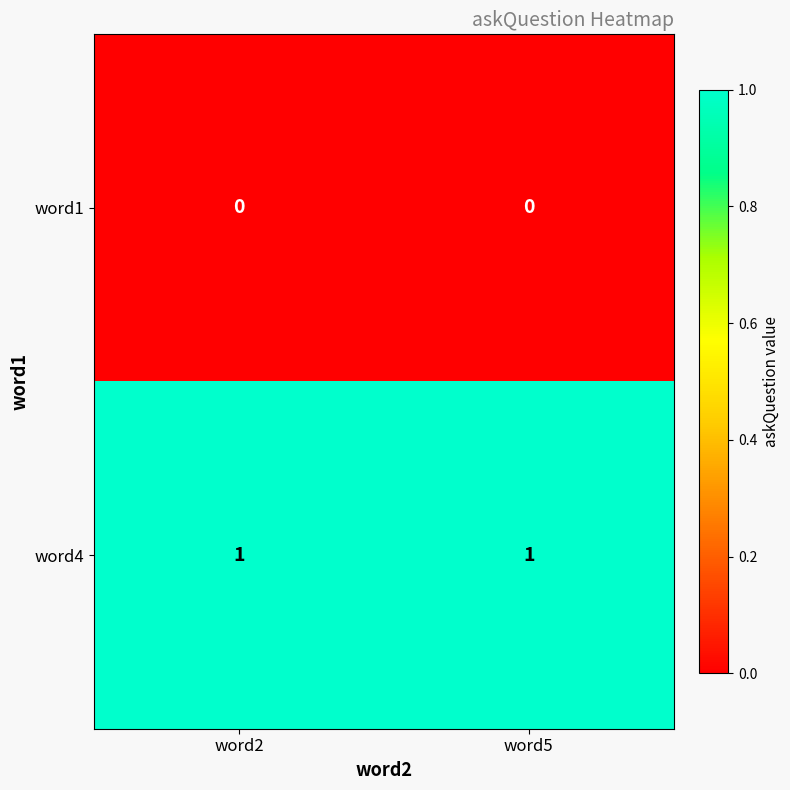

Which series has the largest total across all categories?

word4